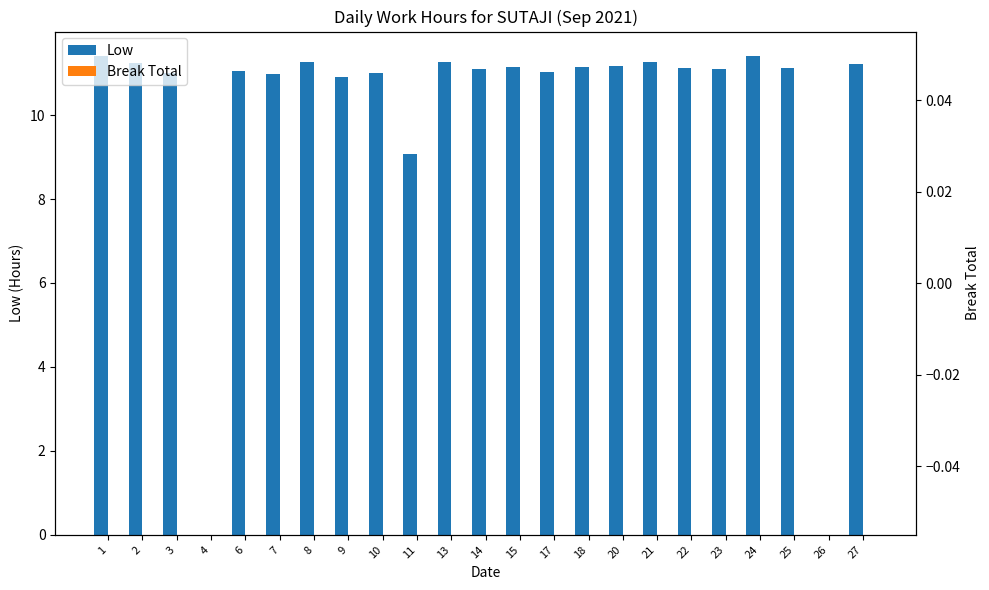

How many bars are there in total?

46